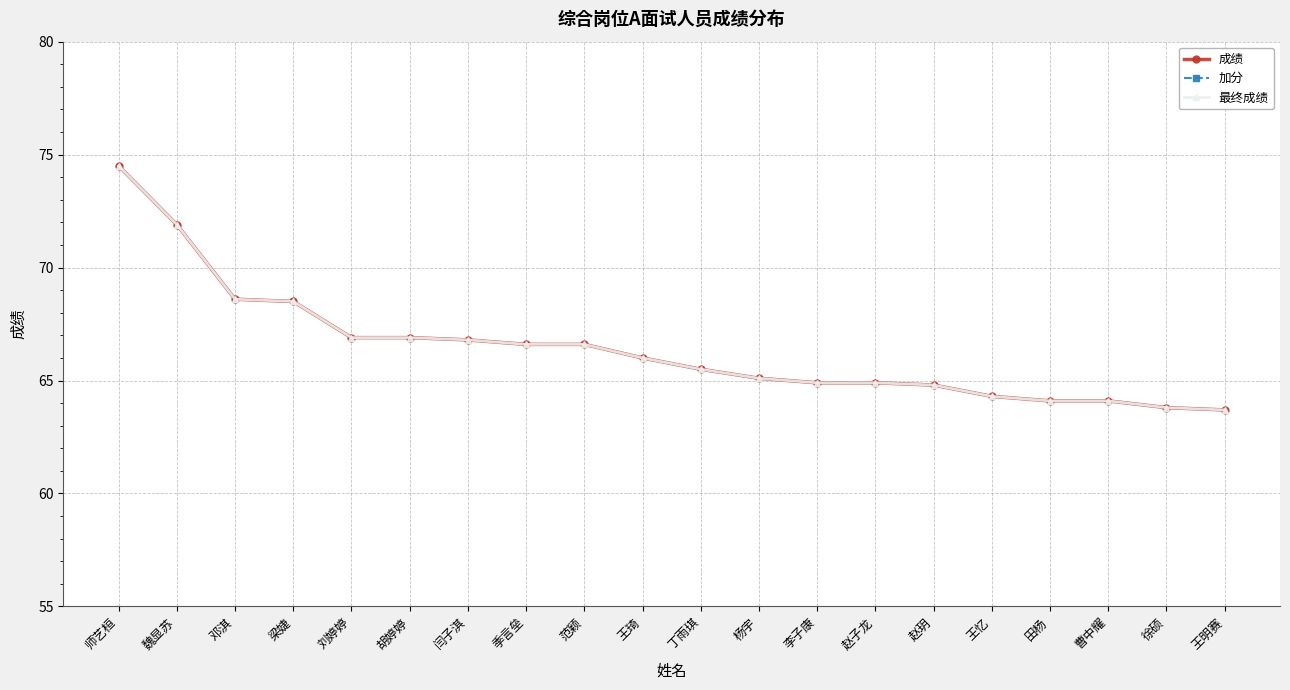

Rank the series by their maximum value, from lowest to highest.

加分, 成绩, 最终成绩